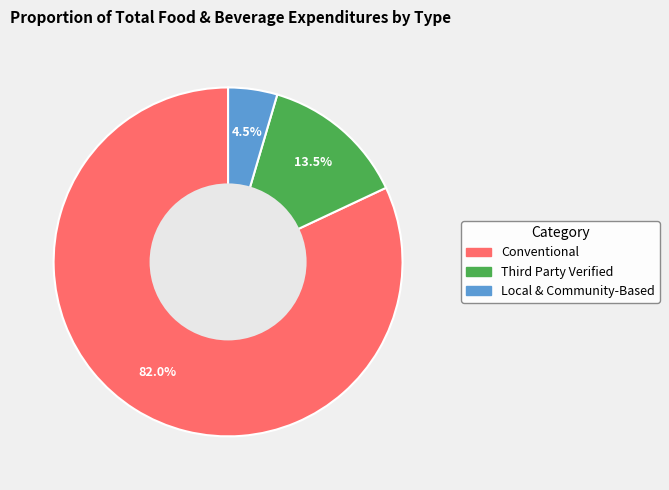

What is the largest slice in the pie chart?

Conventional